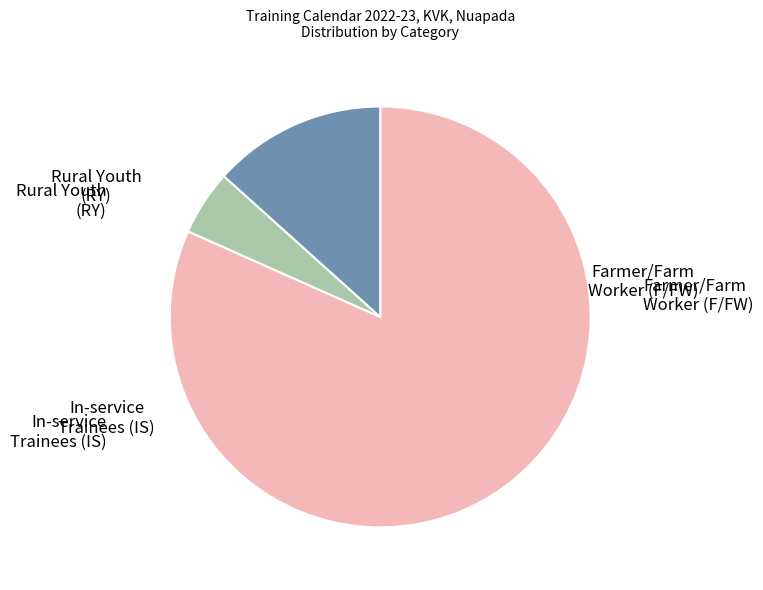

Does any single category account for the majority?

Yes